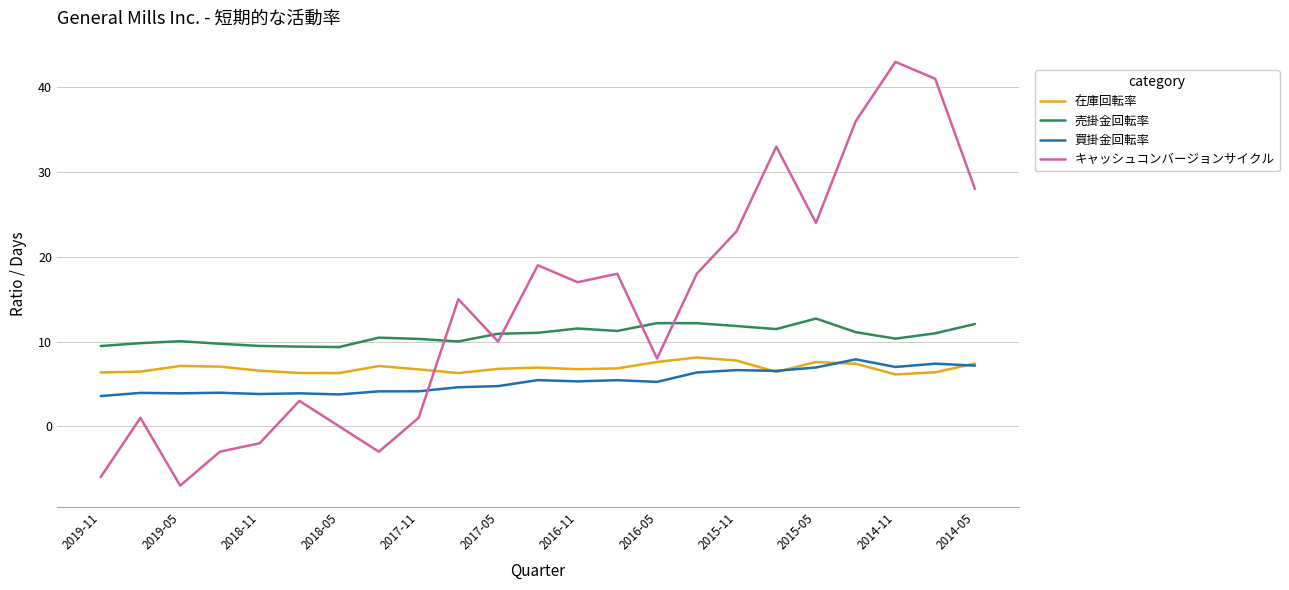

How many lines are shown in the chart?

4